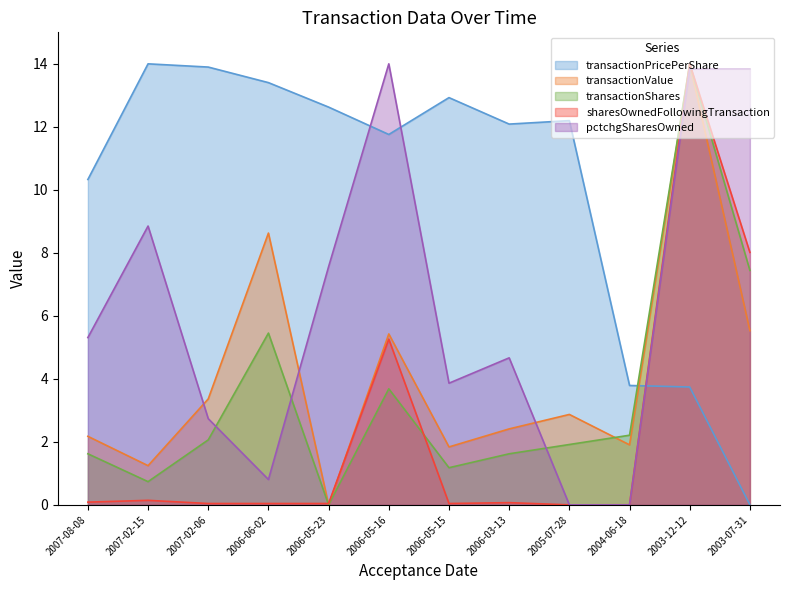

What is the sum of the sharesOwnedFollowingTransaction values at 2007-02-15 and 2007-08-08?

0.2